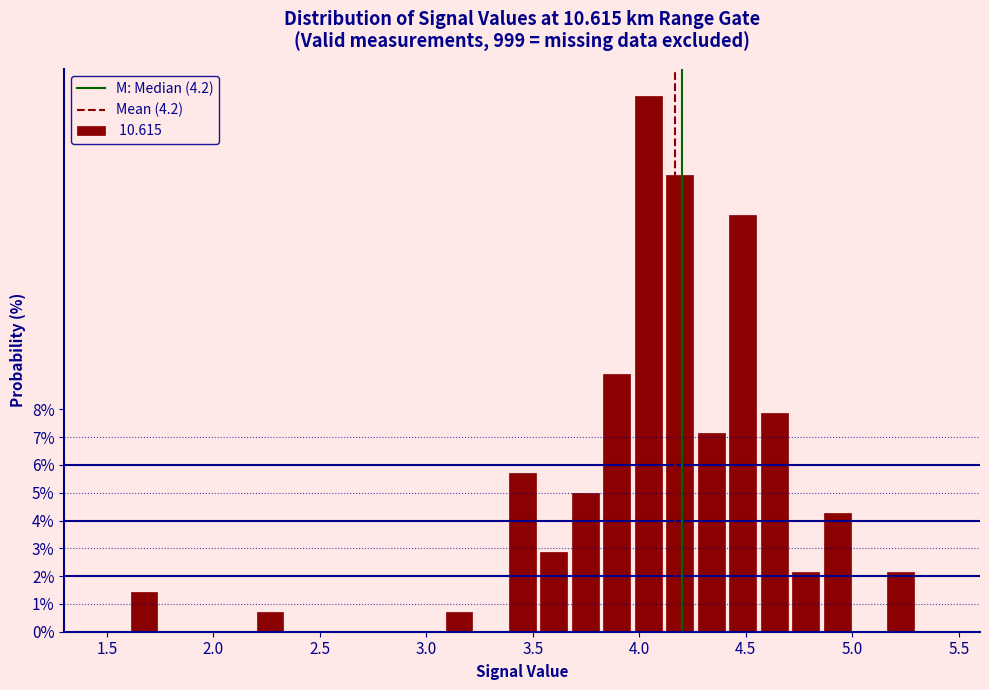

Read against the x-axis, roughly where is the centre of the tallest bar?

4.05